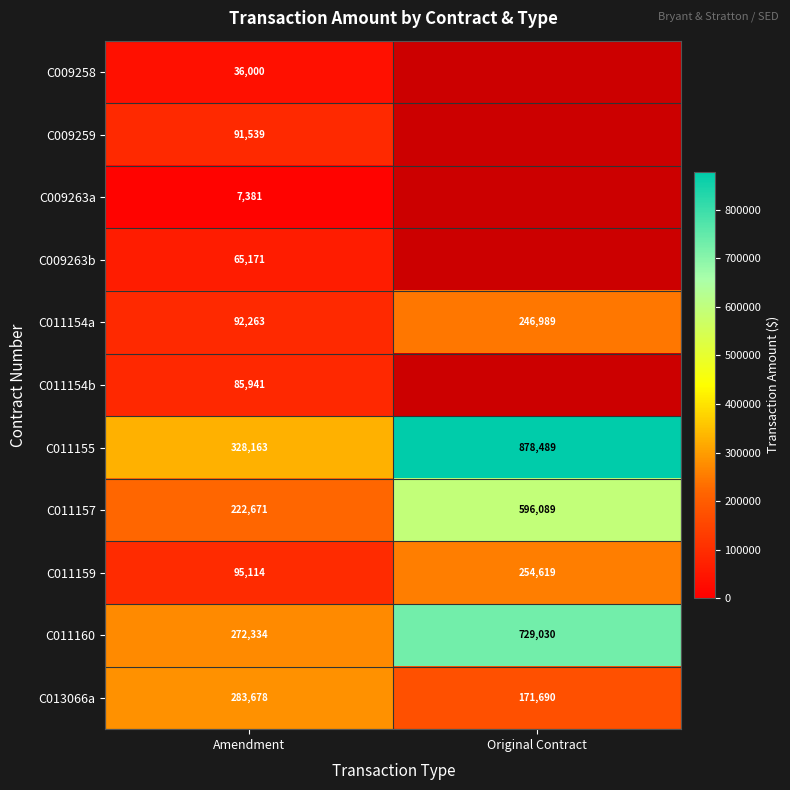

Which has a higher value, Amendment or Original Contract?

Original Contract